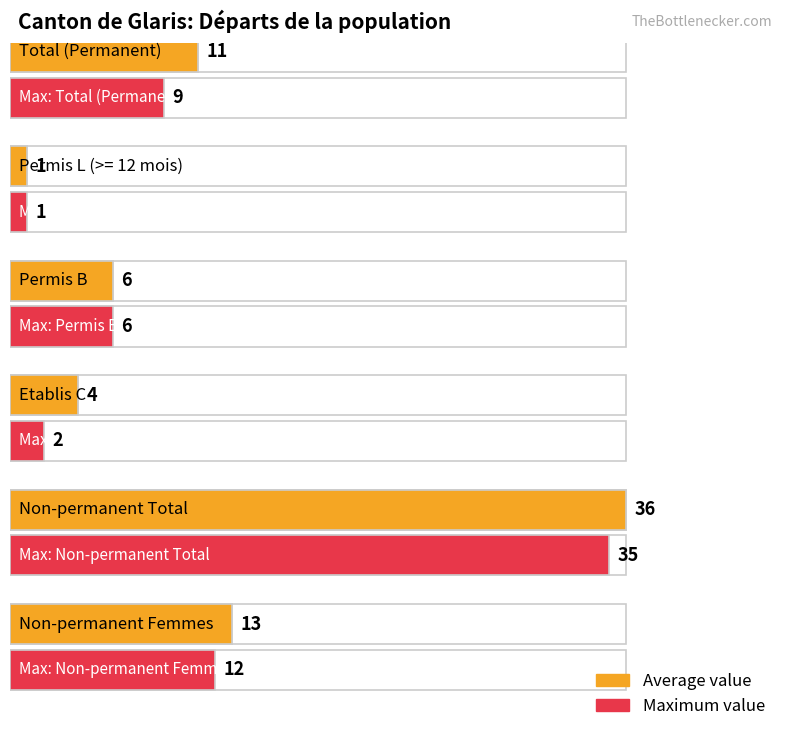

The value of Permis L at UE / AELE is 1. True or false?

True